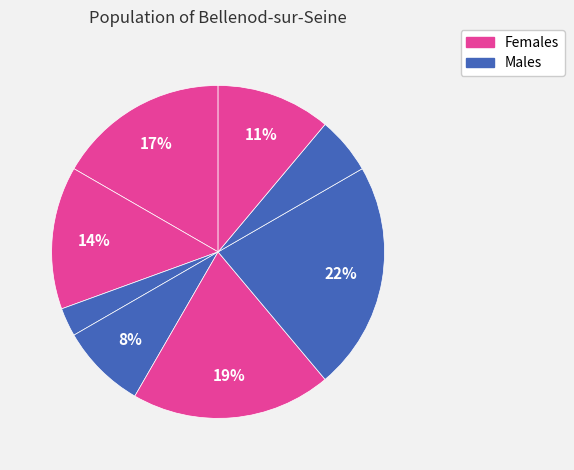

Count the number of slices in the pie.

8